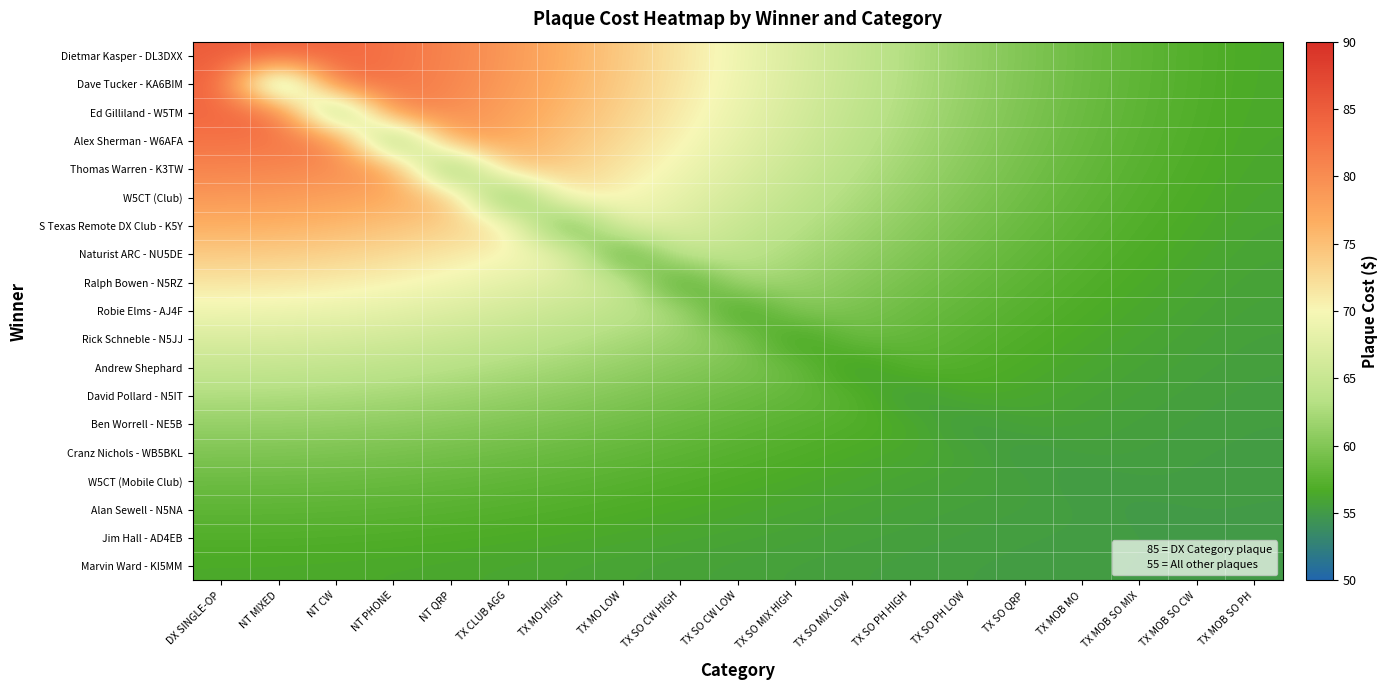

At how many categories does at least one series exceed 59?

15